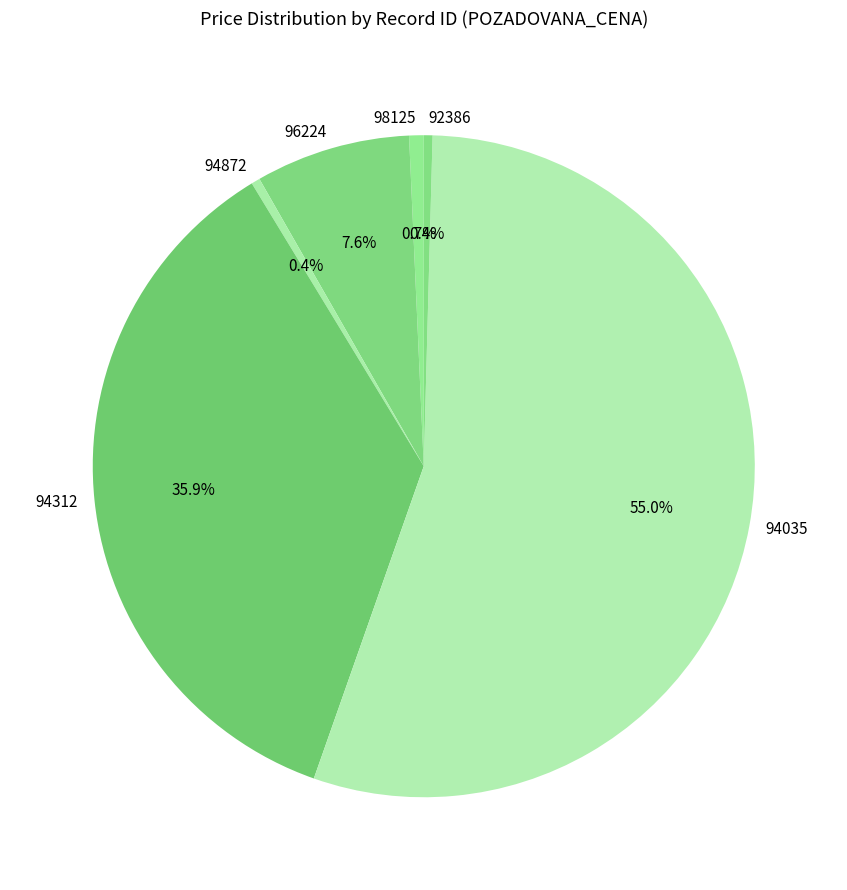

True or false: 94035 accounts for 55% of the total.

True